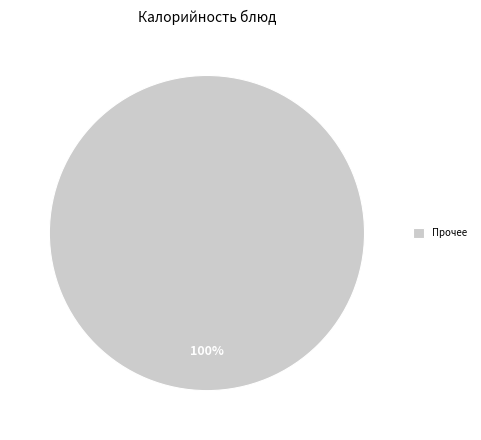

Which slice represents more than half of the pie?

Прочее